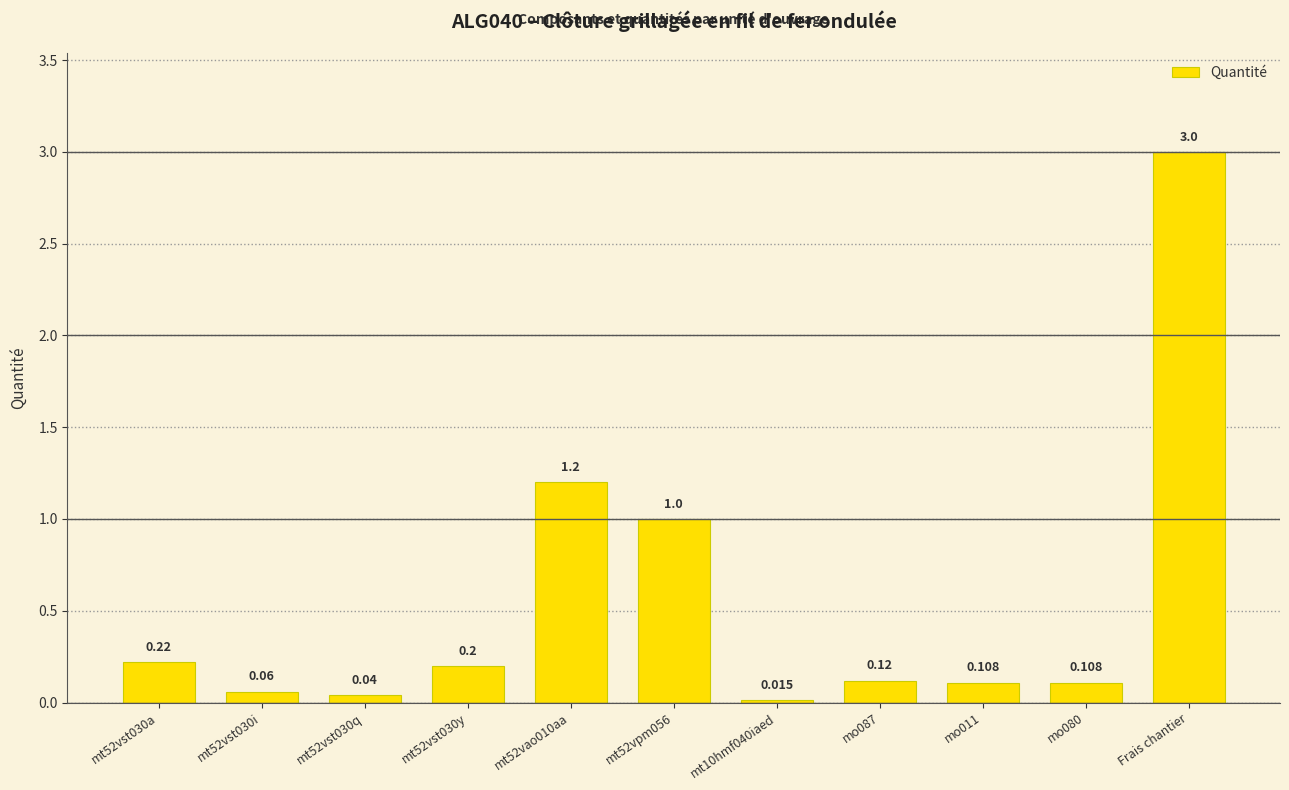

Which label corresponds to the largest value in the chart?

Frais chantier